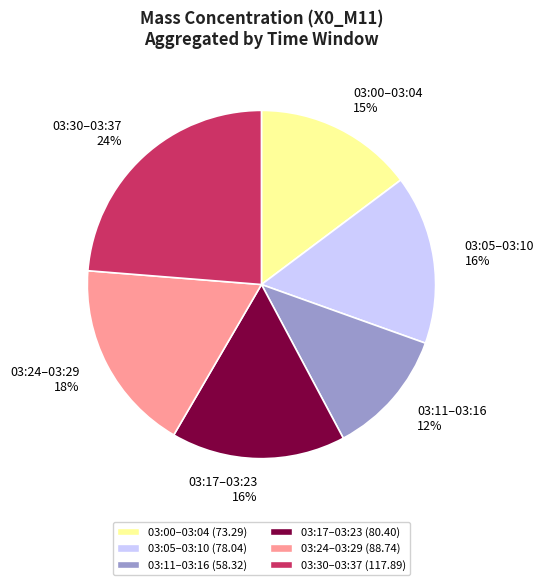

Is the sum of 03:30–03:37 and 03:24–03:29 greater than half?

No